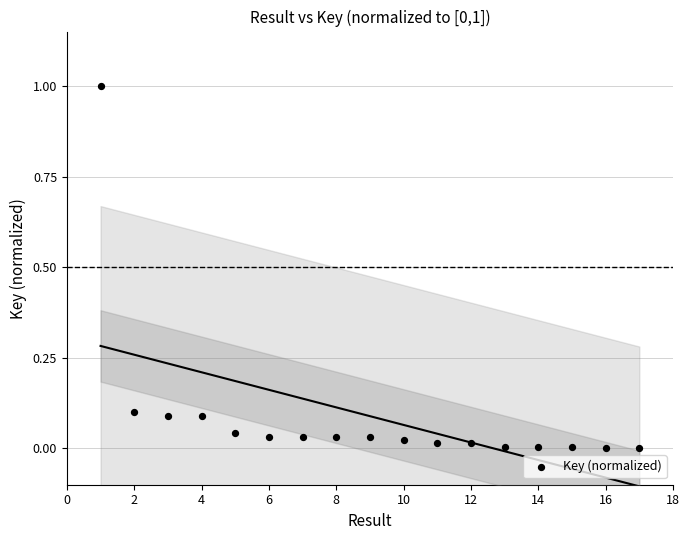

What is the range of X values (max minus min)?

16.0